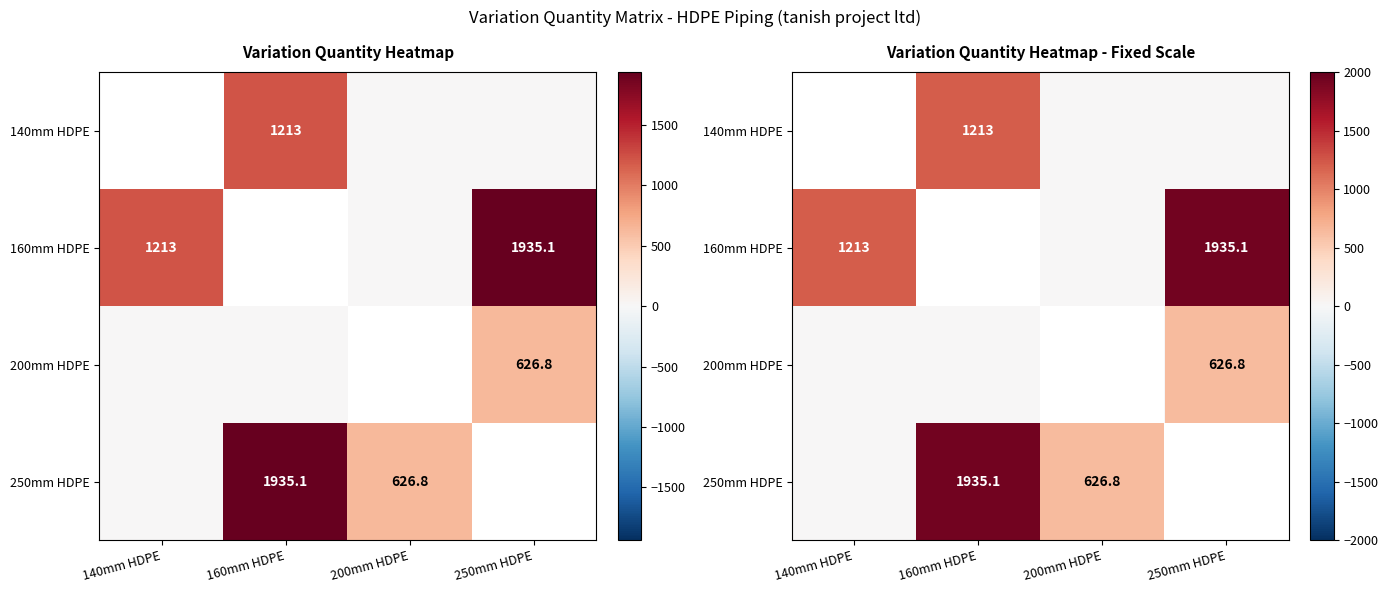

At which category is the sum across all series the highest?

160mm HDPE